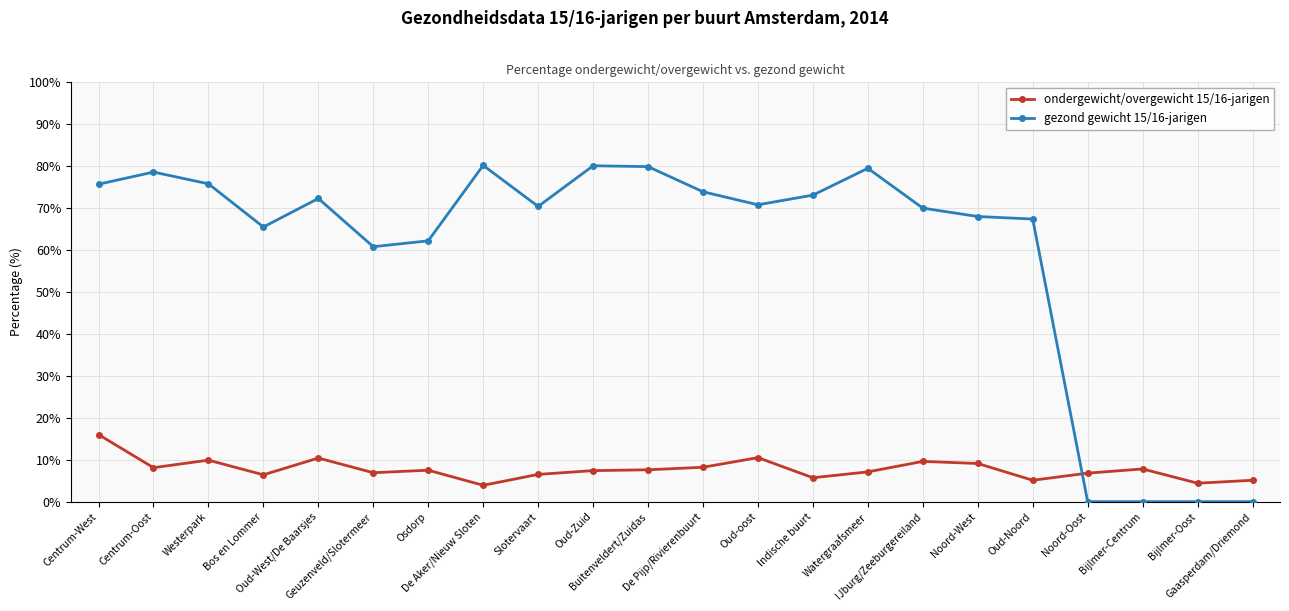

What is the difference between the second highest and minimum values in the gezond gewicht 15/16-jarigen series?

80.1